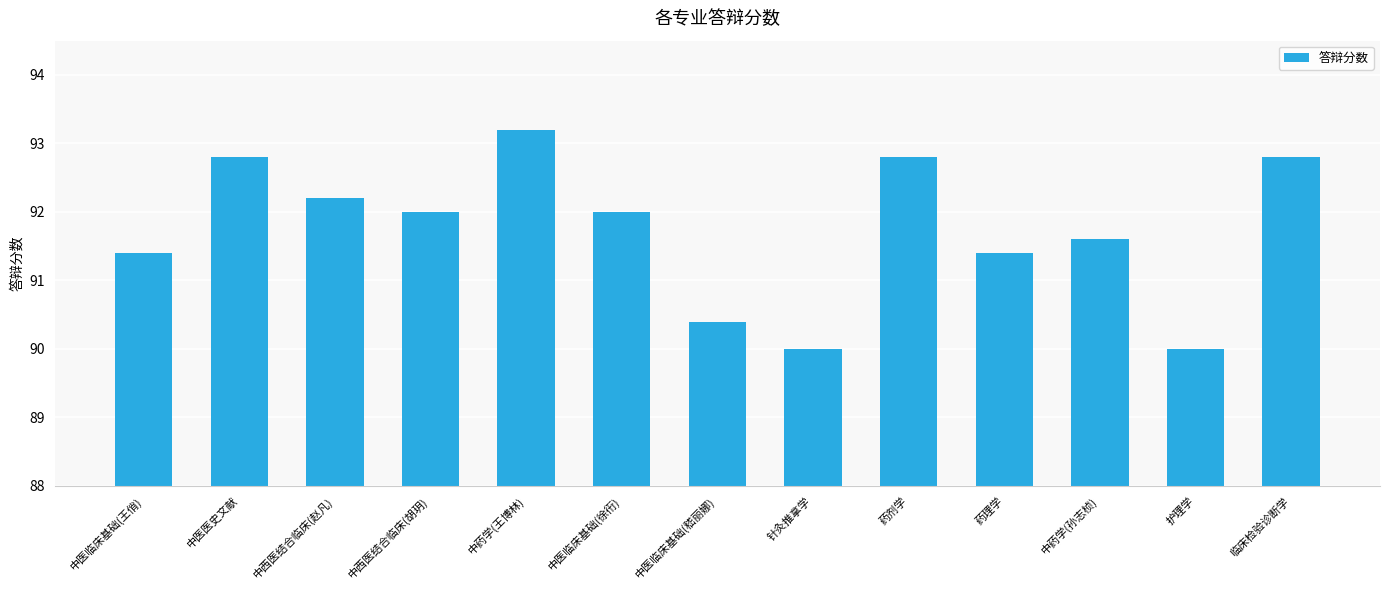

What position from the left is 临床检验诊断学?

13